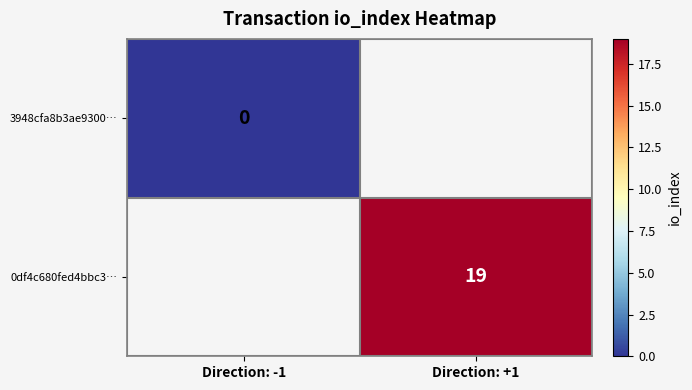

The 0df4c680fed4bbc3… series shows 13 at Direction: +1. True or false?

False